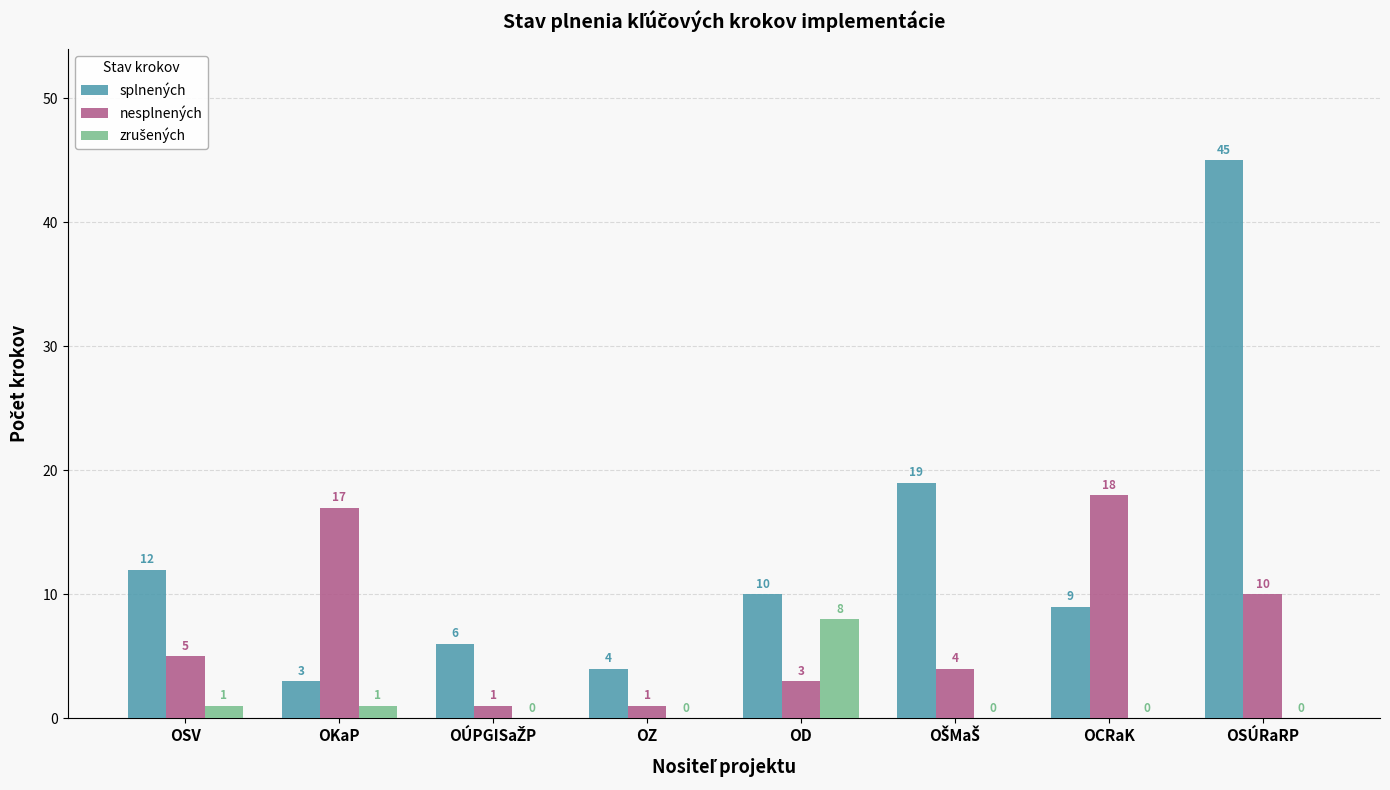

At which category does the chart reach its peak across all series?

OSÚRaRP